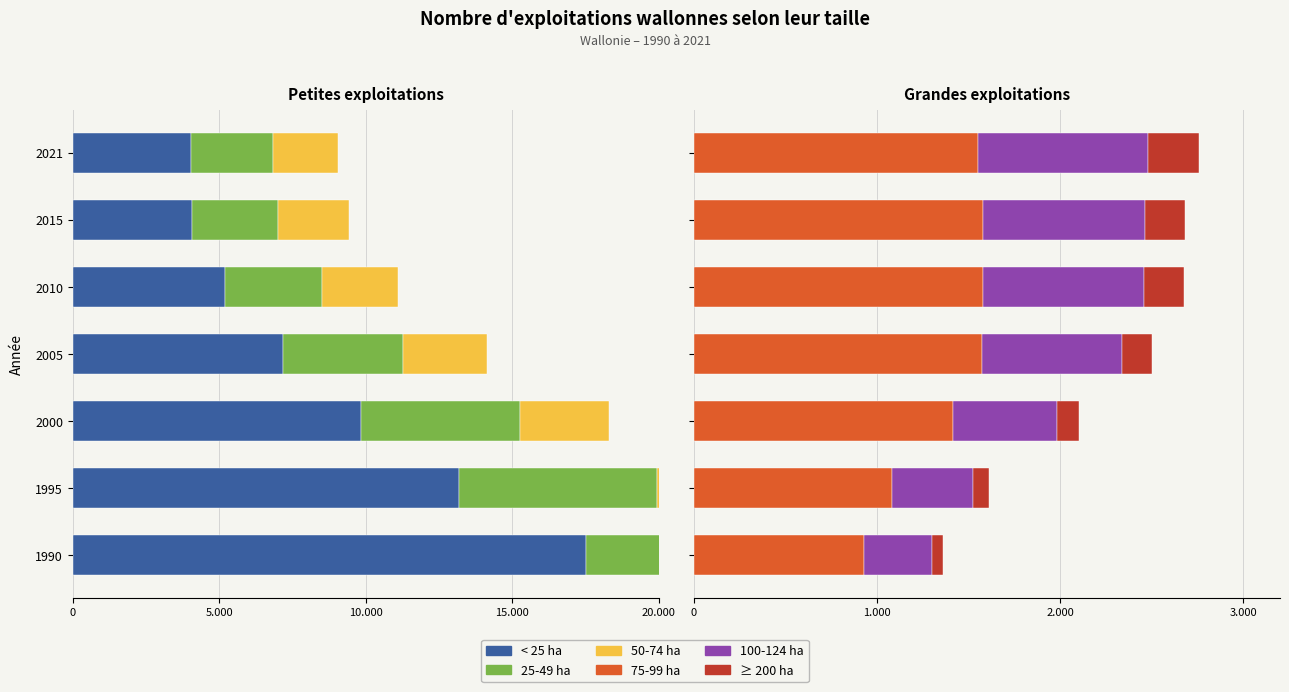

Rank the series at 2005 from lowest to highest value.

< 25 ha, 25-49 ha, 50-74 ha, ≥ 200 ha, 100-124 ha, 75-99 ha